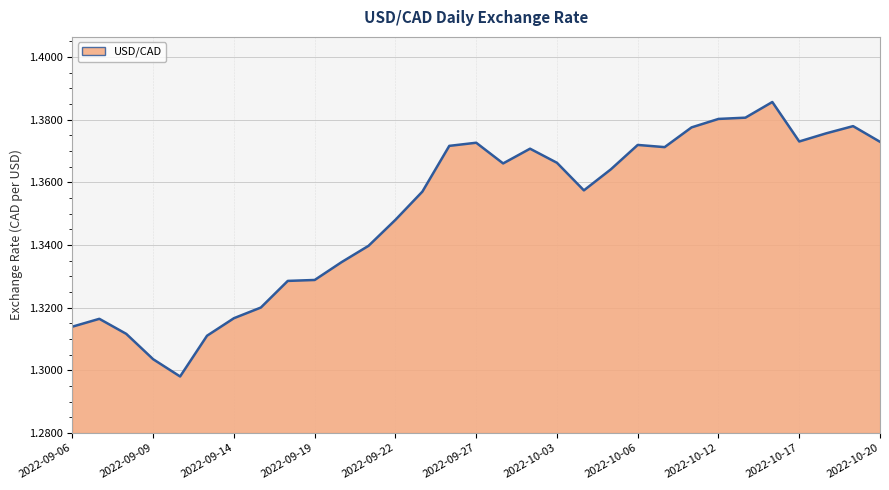

What is the sum of all values?

41.9